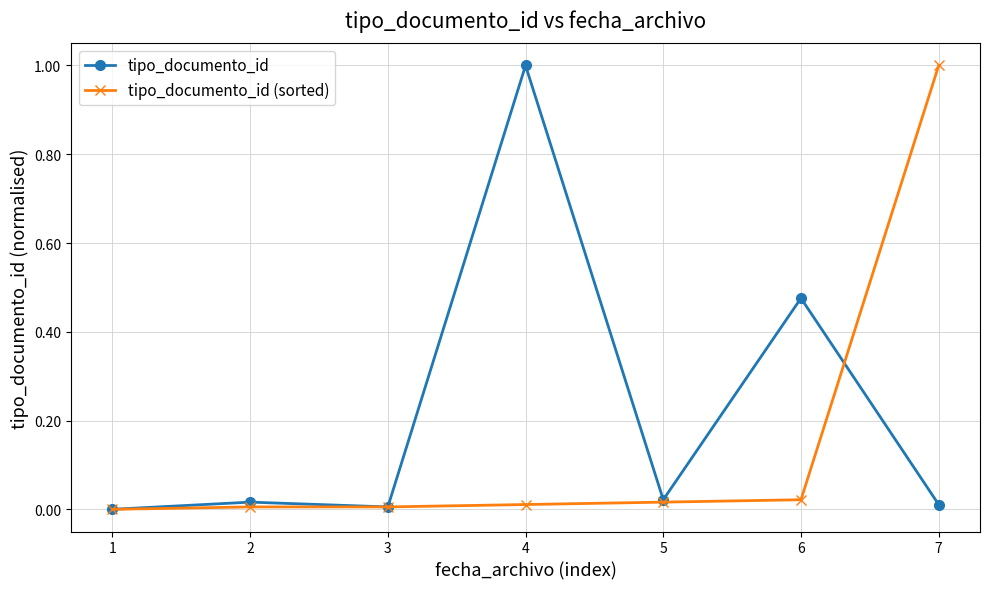

What is the average value of the tipo_documento_id (sorted) series?

0.2